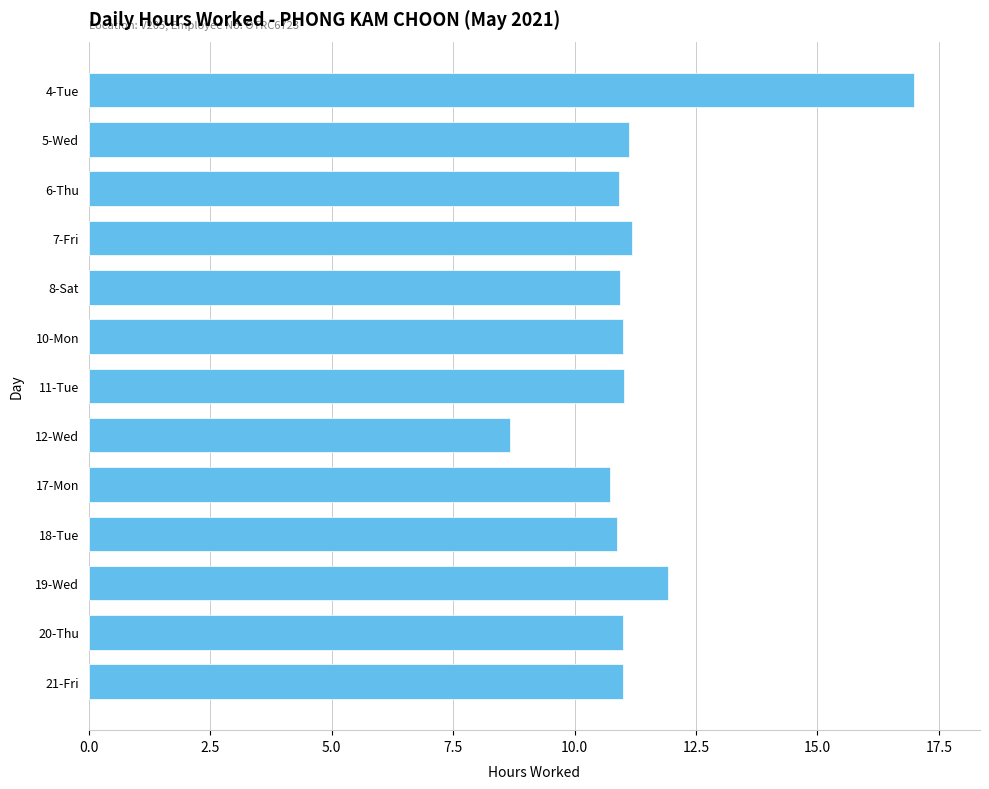

At which label is the value closest to 12?

19-Wed